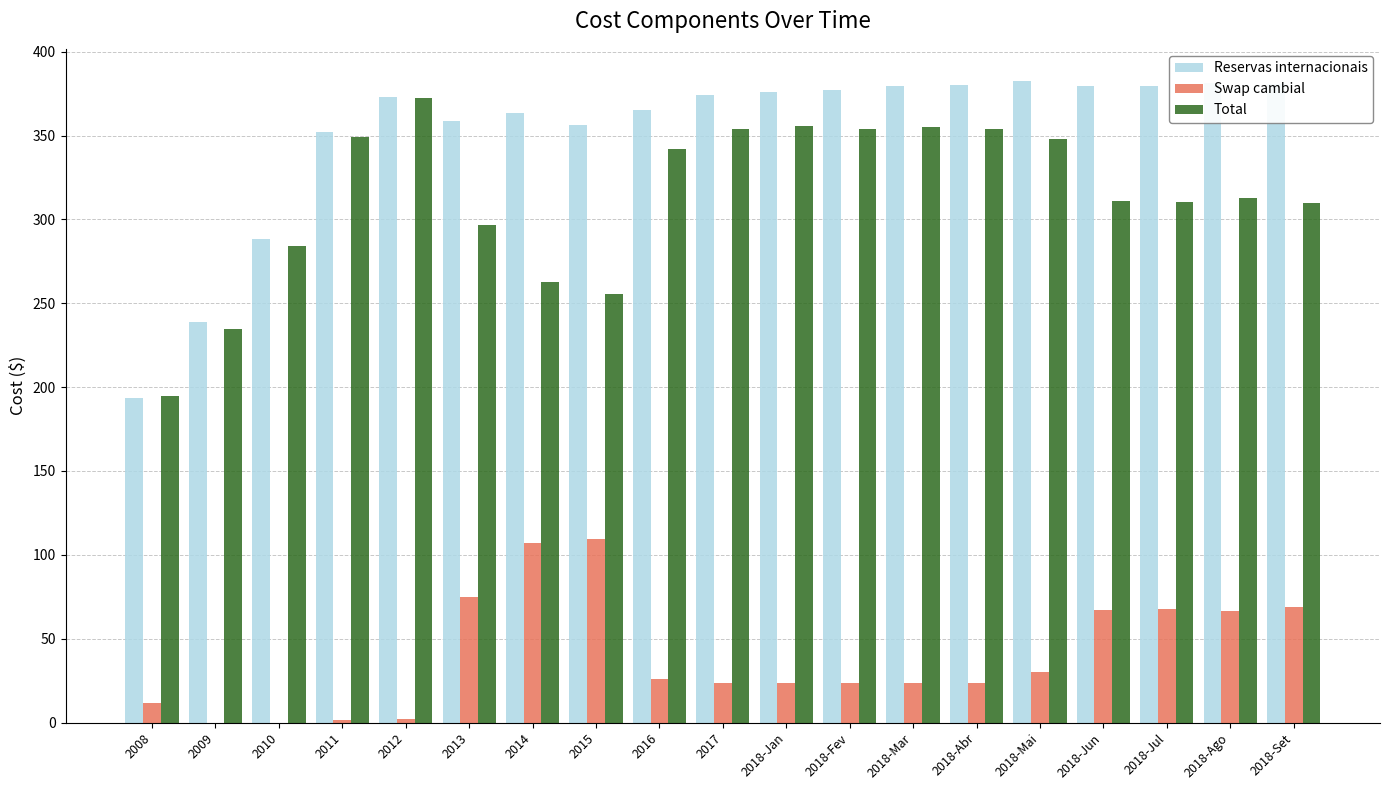

How many data points does each series have?

19